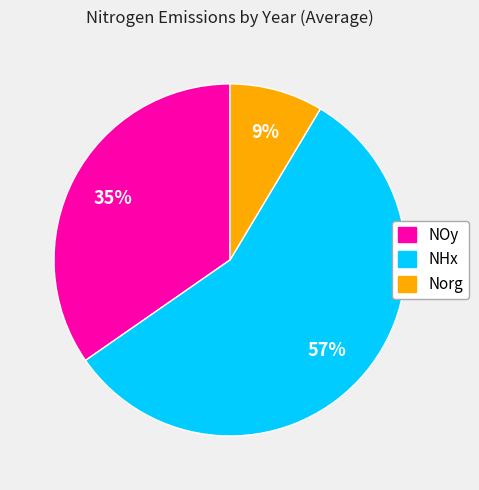

Is there any slice that represents more than half of the pie?

Yes